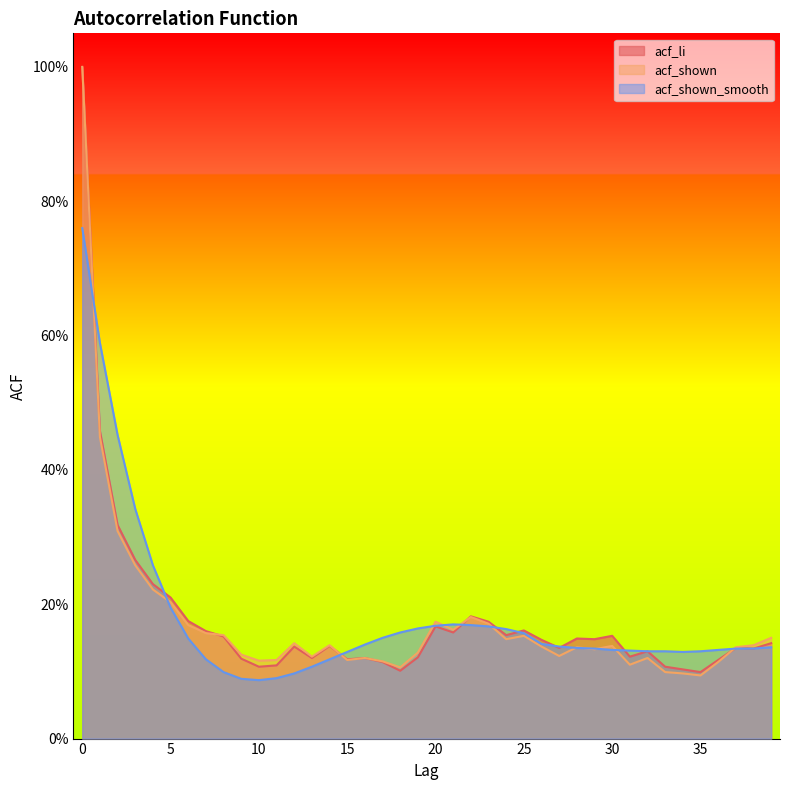

True or false: acf_shown has more than 0 points higher than both neighbors.

True